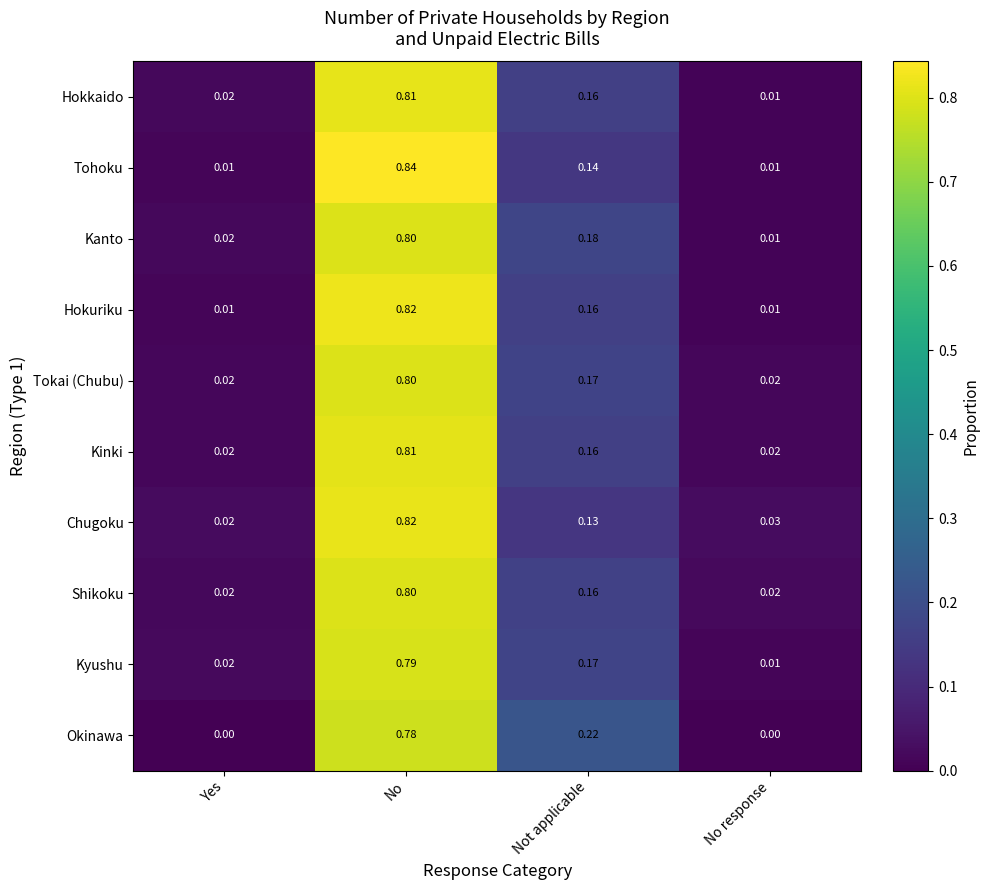

What is the greatest value displayed?

0.8